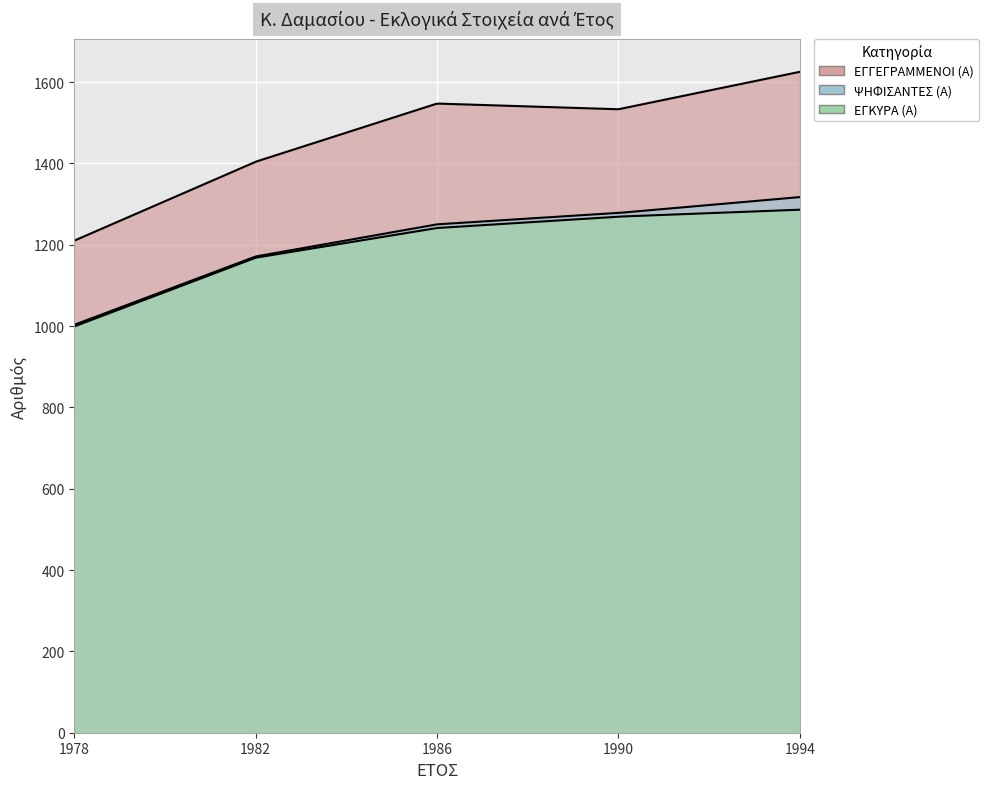

Rank the categories by ΕΓΓΕΓΡΑΜΜΕΝΟΙ (Α) value from lowest to highest.

1978, 1982, 1990, 1986, 1994